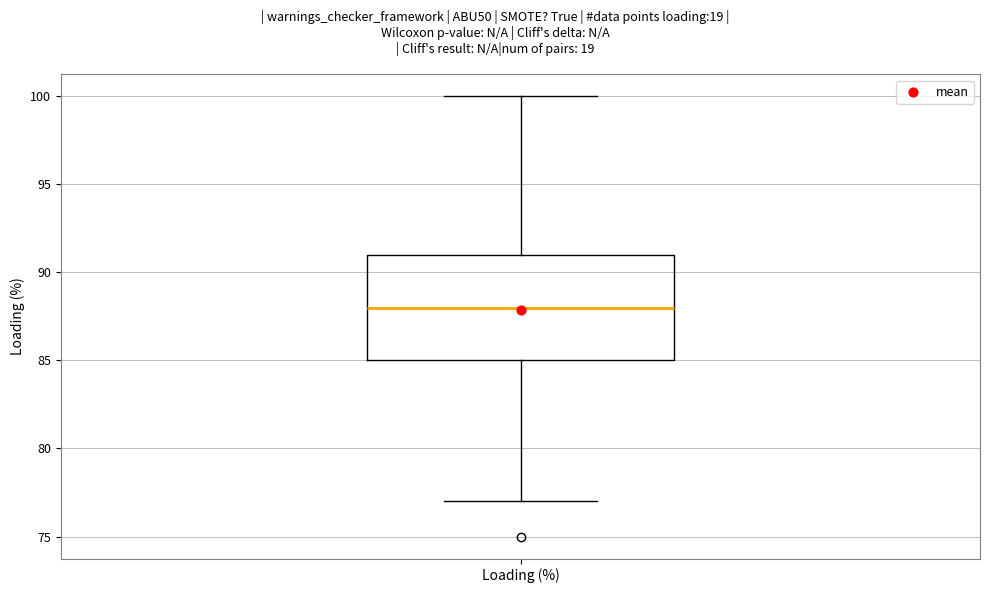

Read this box plot against the y-axis: the position of the median line, the range covered by the box, and the ends of both whiskers. The values are not printed on the chart, so give them approximately, as read against the axis.

median 88, box 85 to 91, whiskers 77 to 100